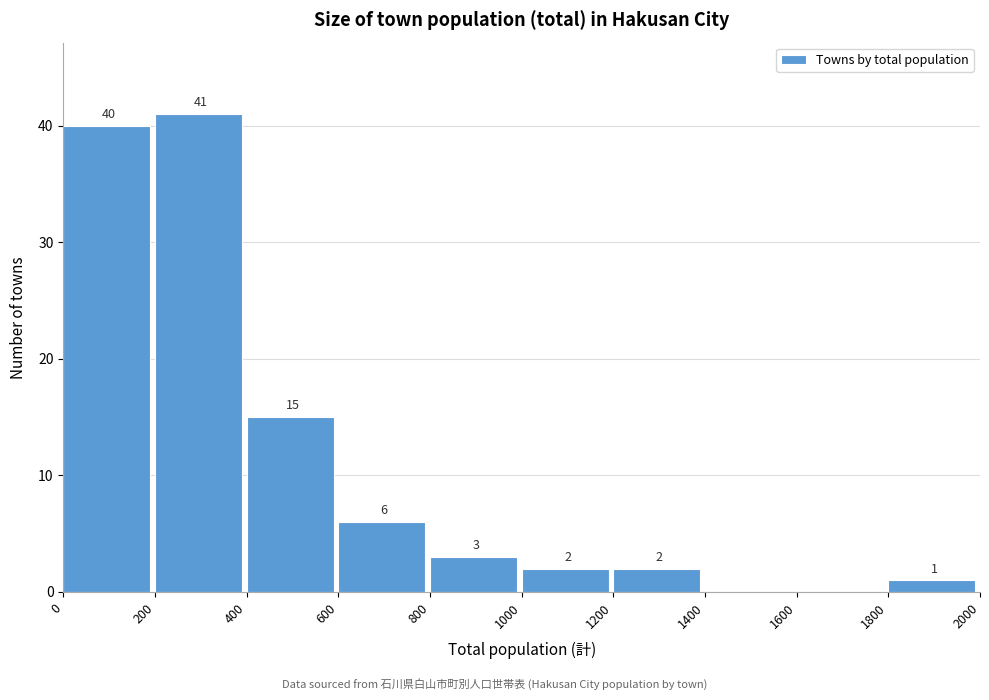

Over which range of the x-axis is the bar tallest?

200 to 400